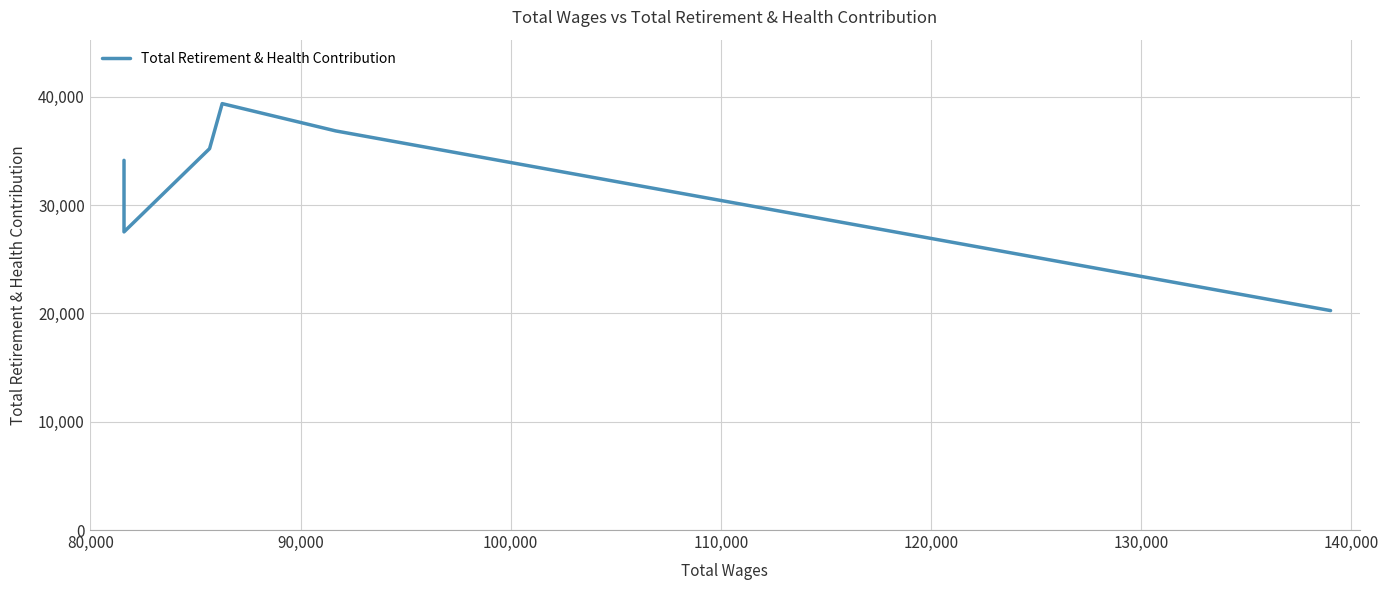

What is the label of the 6th point from the left?

120,000